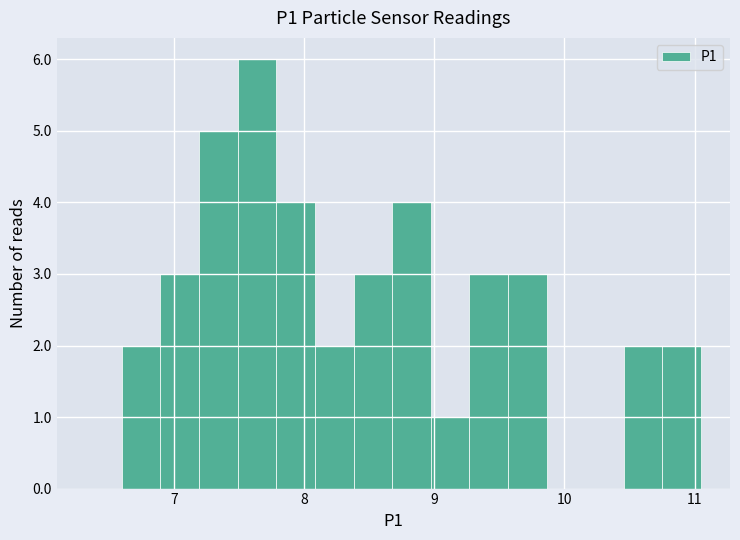

Read against the x-axis, roughly where is the centre of the tallest bar?

7.6